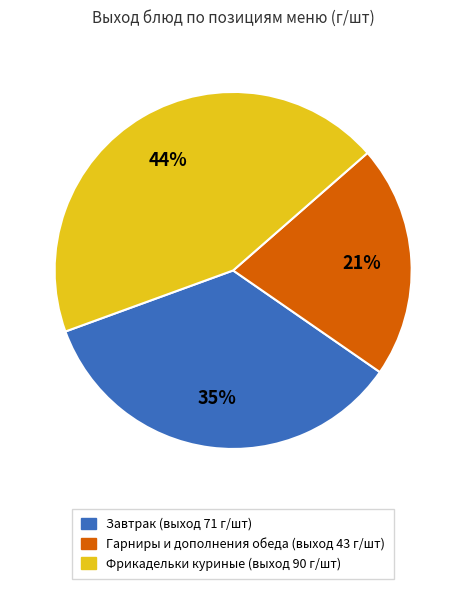

Is there a majority slice in this chart?

No